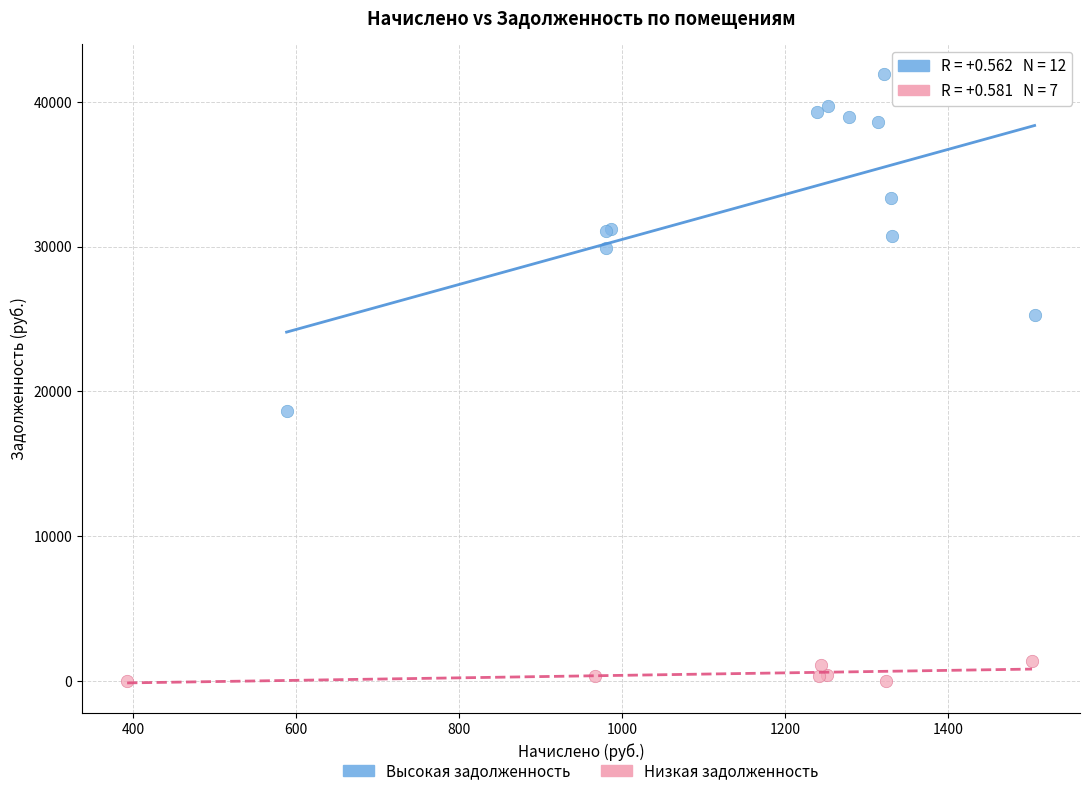

Which series has the largest Y range (max minus min)?

Высокая задолженность